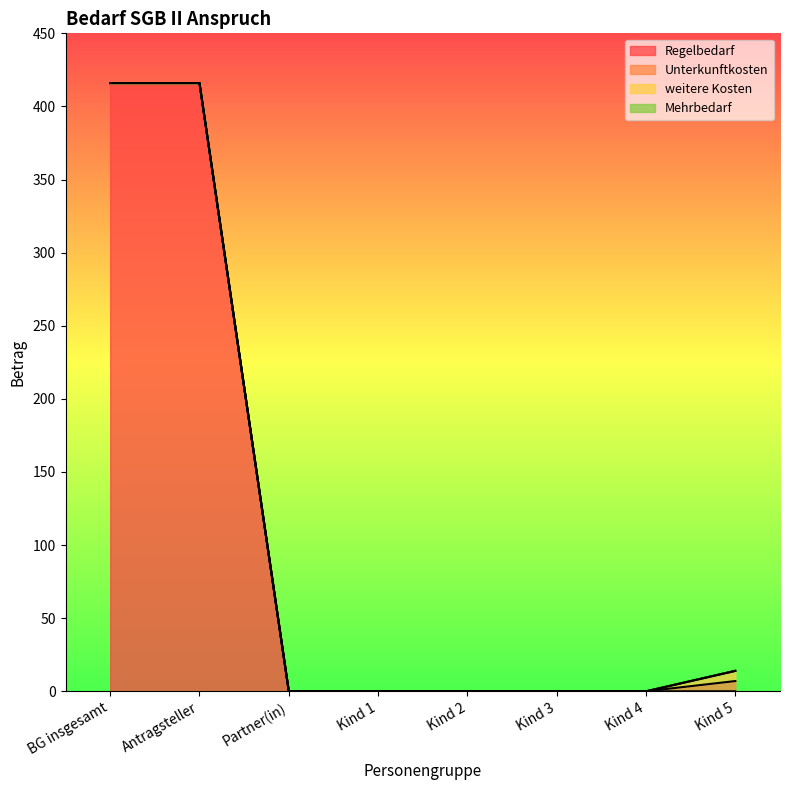

Count the number of data series in this chart.

4